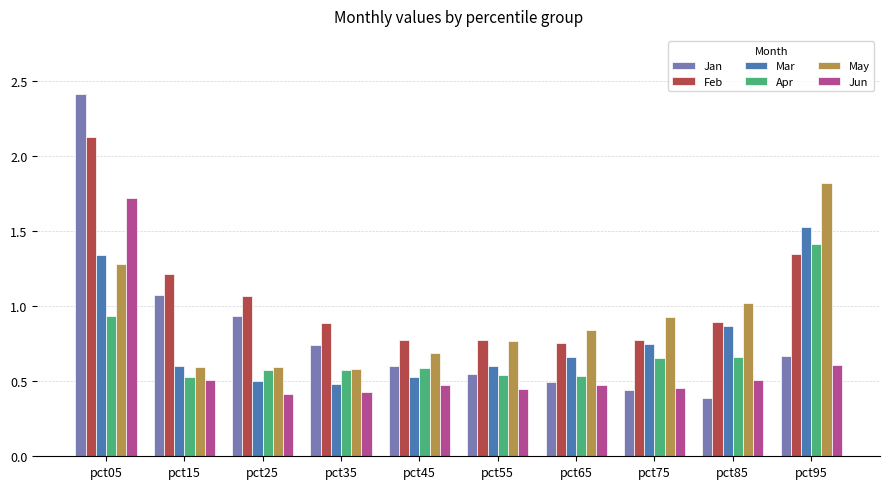

What is the sum of the Apr values at pct05 and pct25?

1.5